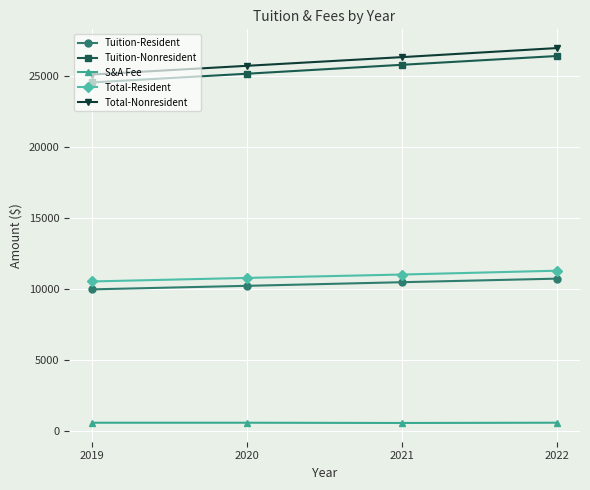

Where is Total-Nonresident nearest to the value 26020?

2021